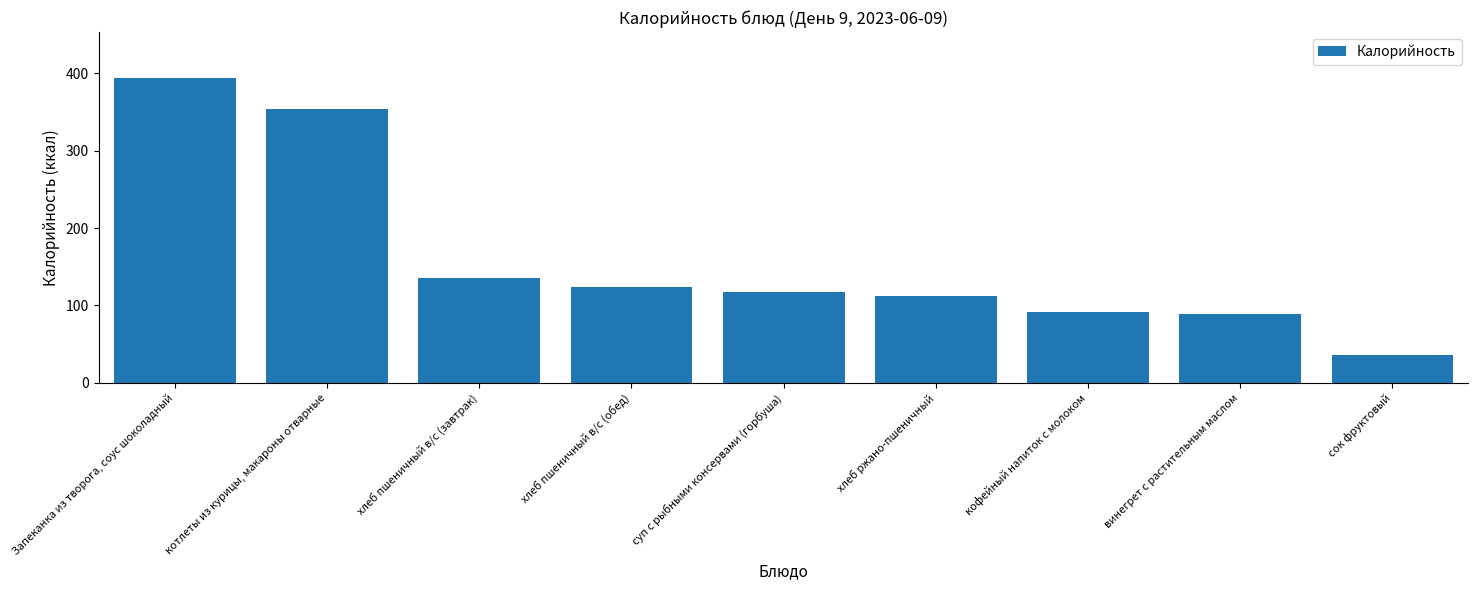

How many bars are there in total?

9